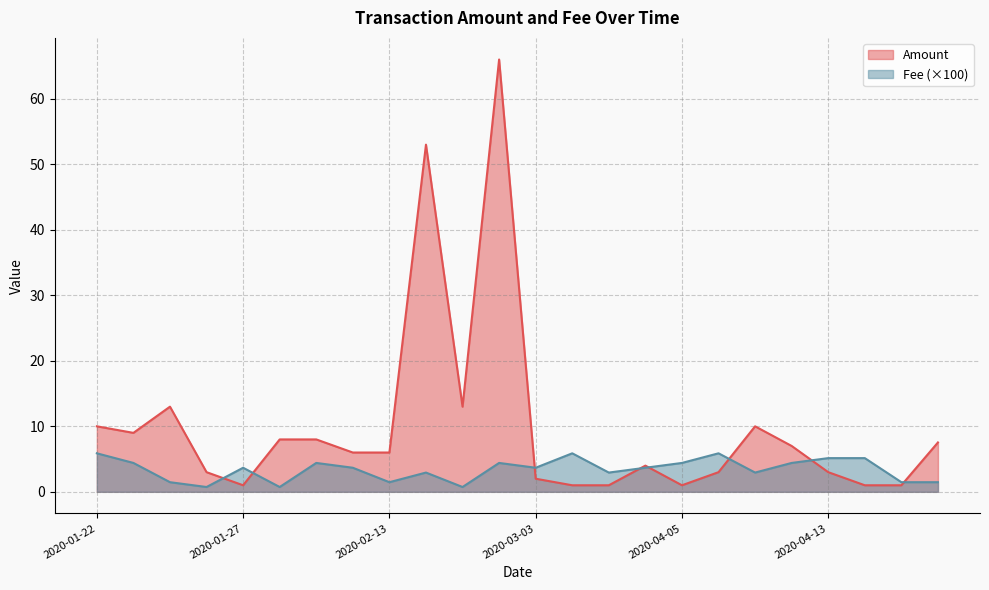

Which category has the highest value across all series?

2020-03-02